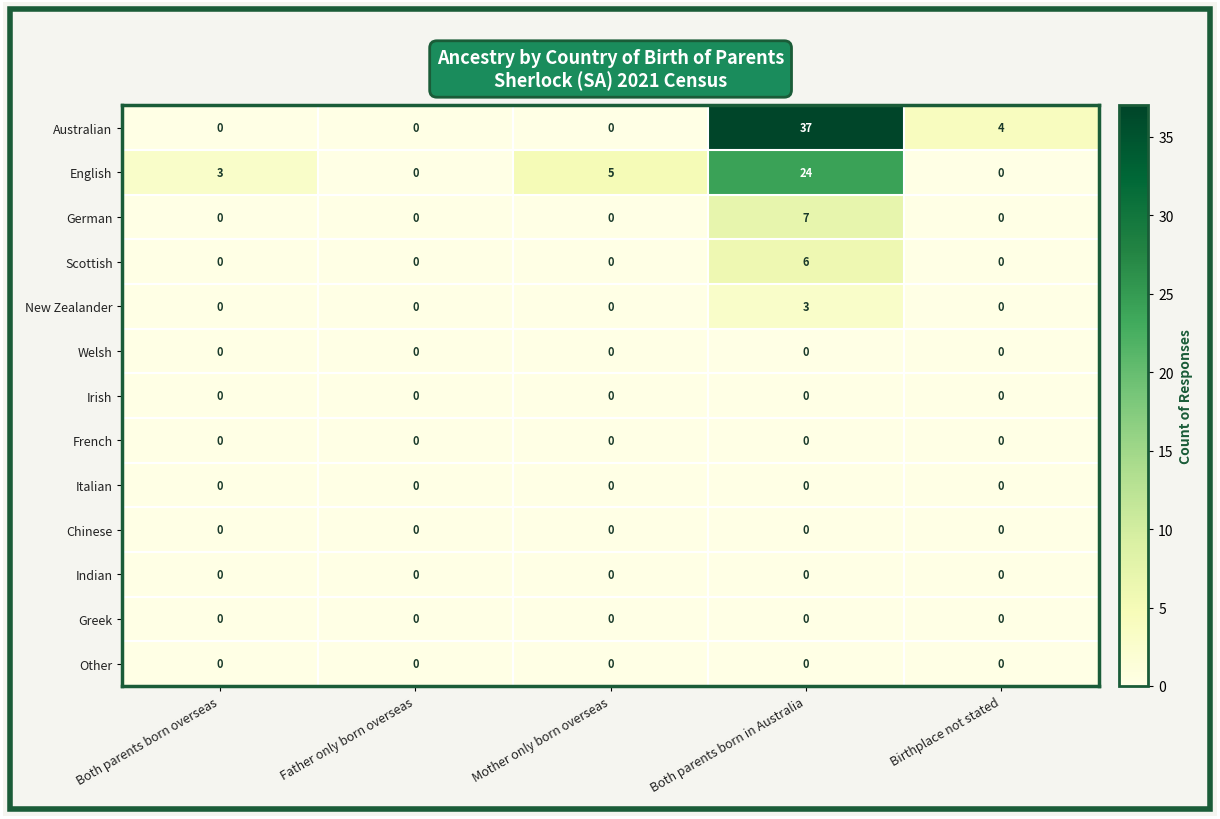

Is the value of Other at Father only born overseas greater than the value of Australian at Both parents born in Australia?

No